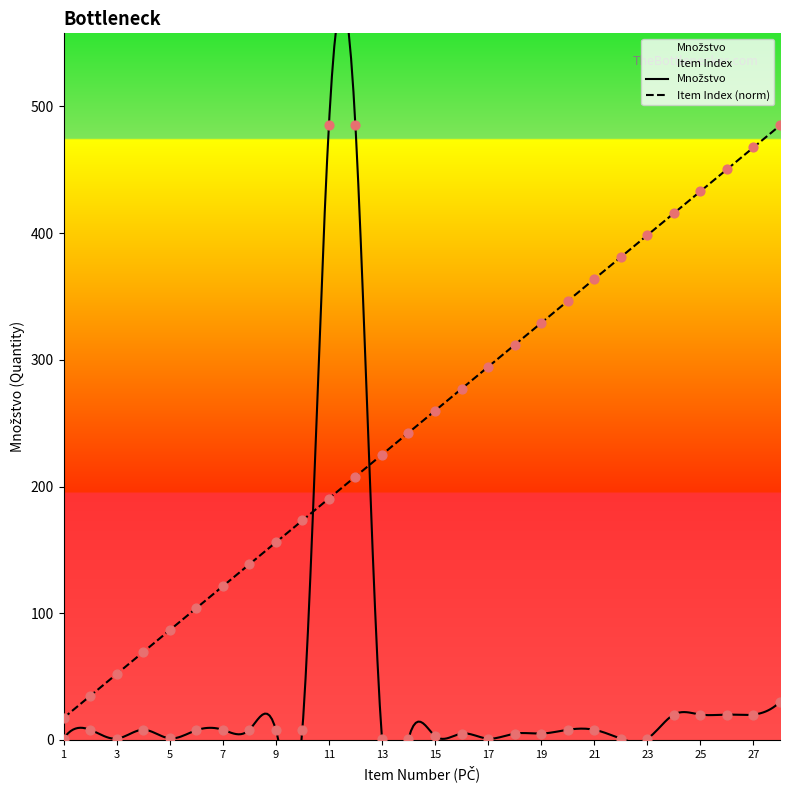

Which series has the widest spread of Y values?

Množstvo